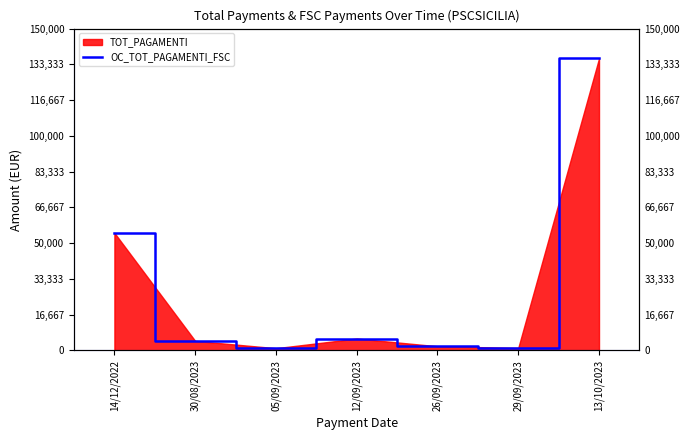

What position from the right is 12/09/2023?

4